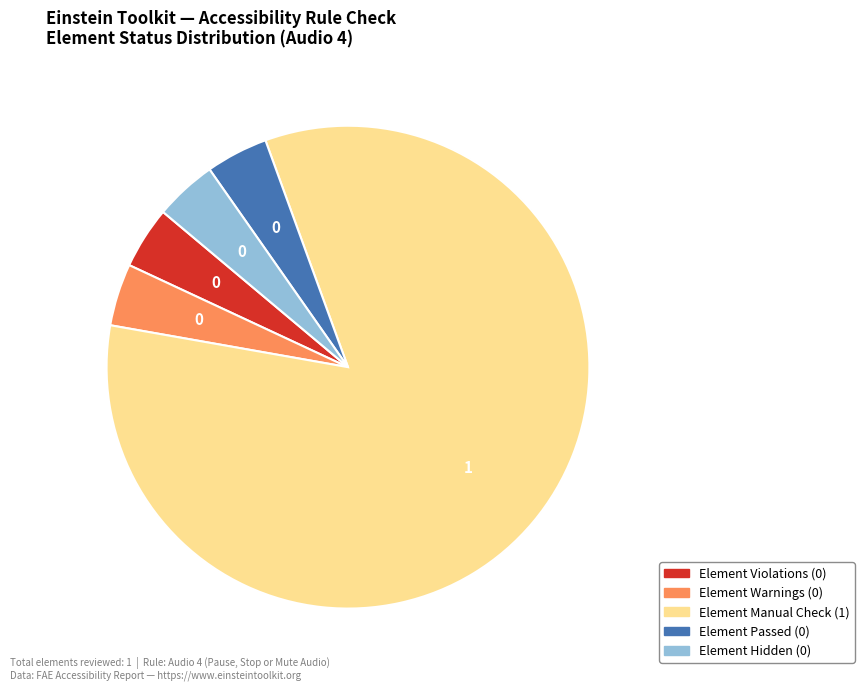

Do Element Warnings and Element Hidden together represent more than half of the pie?

No